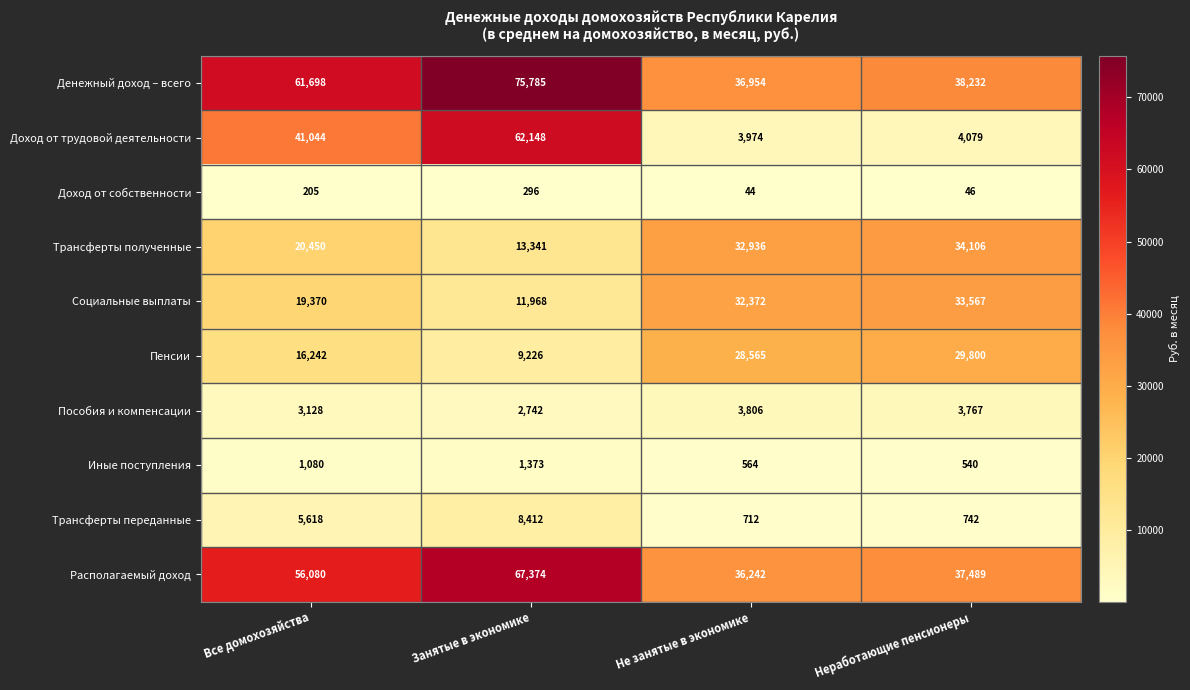

At Все домохозяйства, list the series in order from smallest to largest.

Доход от собственности, Иные поступления, Пособия и компенсации, Трансферты переданные, Пенсии, Социальные выплаты, Трансферты полученные, Доход от трудовой деятельности, Располагаемый доход, Денежный доход – всего